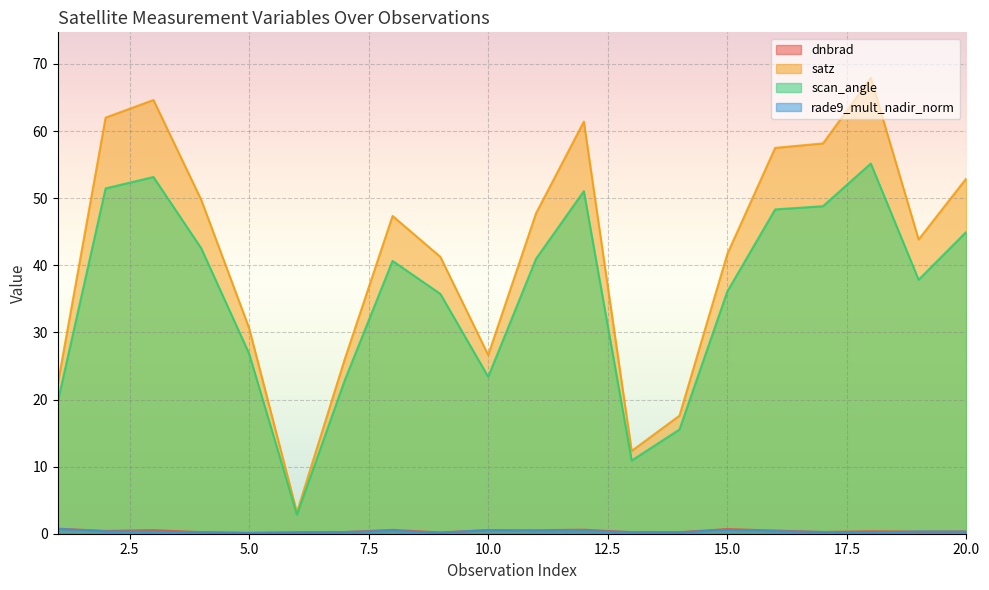

How many interior local peaks does the rade9_mult_nadir_norm series have?

5